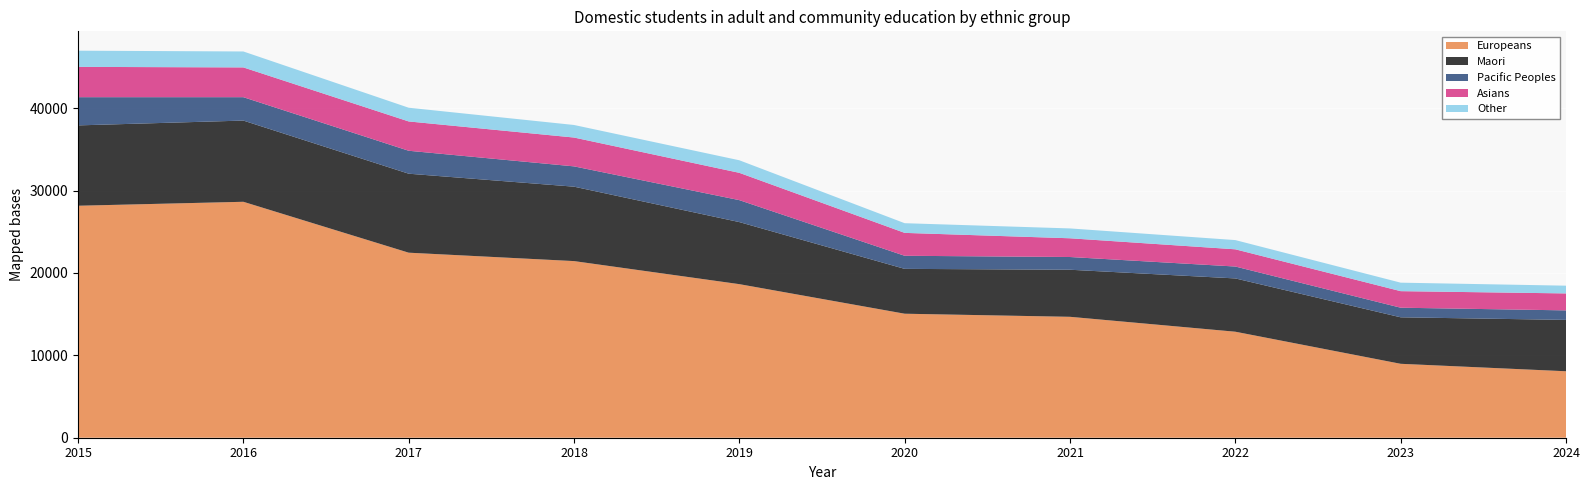

Reading right to left, list all the values displayed in this chart.

Europeans: 8070	8975	12870	14680	15055	18645	21445	22465	28645	28165
Maori: 6235	5645	6470	5715	5445	7535	9035	9590	9860	9755
Pacific Peoples: 1155	1165	1445	1545	1590	2665	2465	2785	2840	3425
Asians: 2060	2010	2090	2275	2780	3315	3500	3560	3615	3680
Other: 940	1030	1120	1195	1175	1525	1525	1665	1935	1965